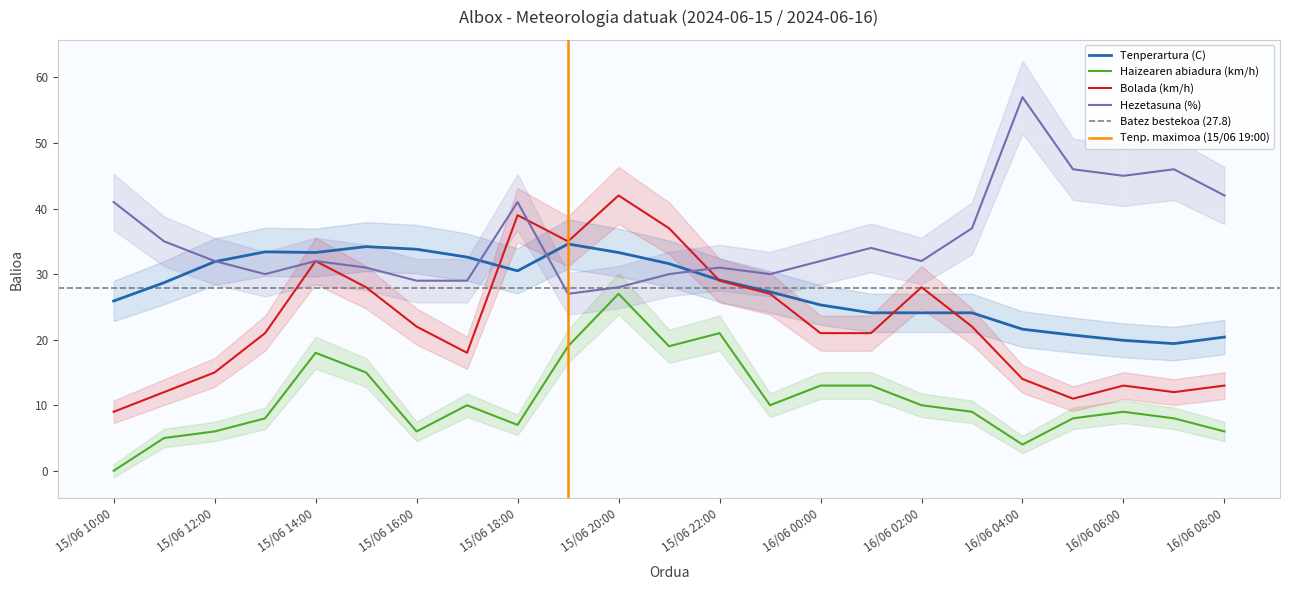

After their last crossing, which series has the higher values: Hezetasuna (%) or Tenperartura (C)?

Hezetasuna (%)